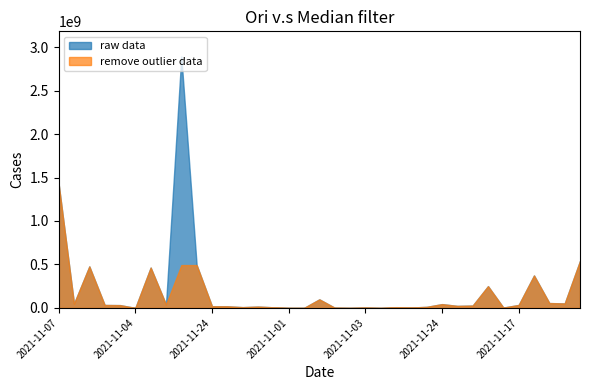

Which series changed the most between 2021-11-04 and 2021-11-01?

raw data